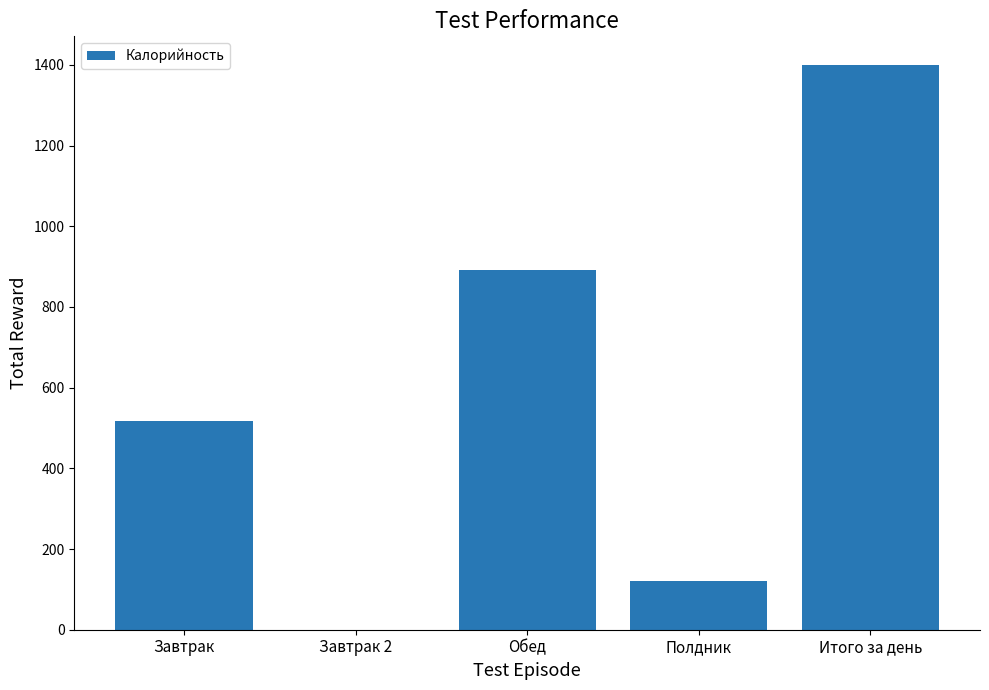

How many positive values are there?

4